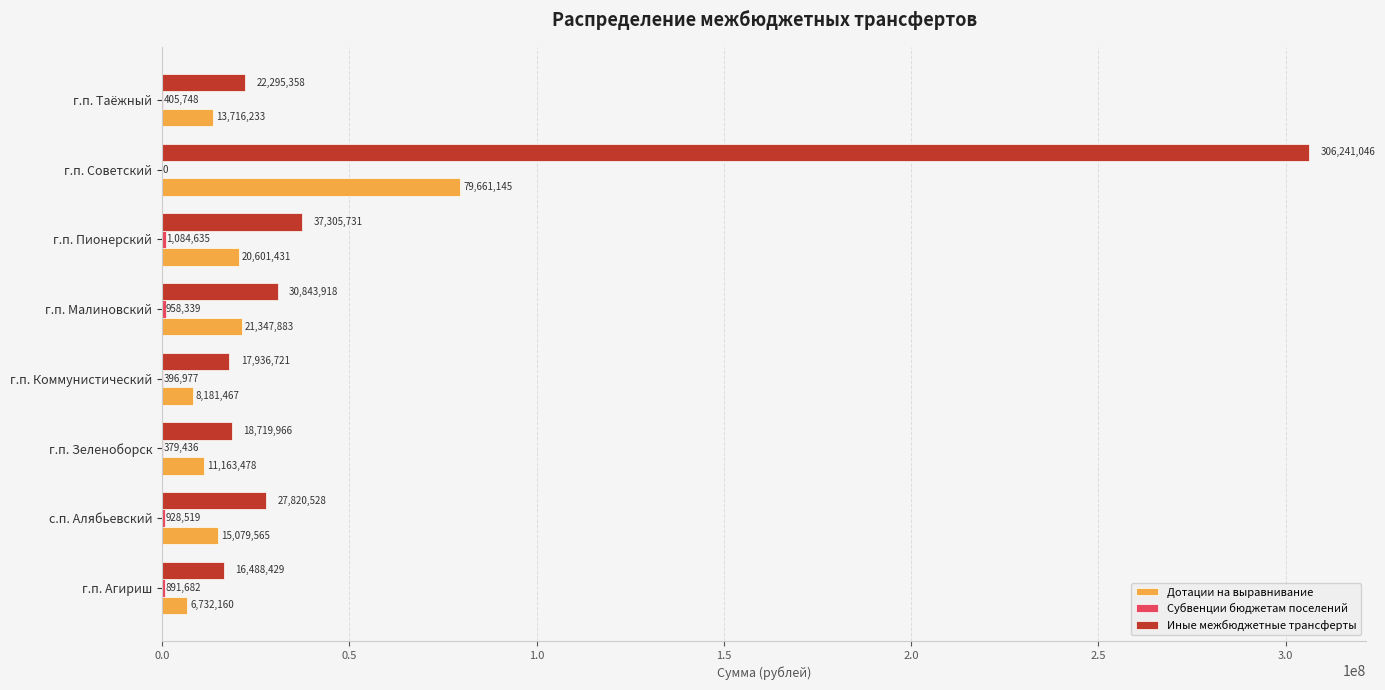

What is the approximate value of Дотации на выравнивание at г.п. Агириш?

6732160.0